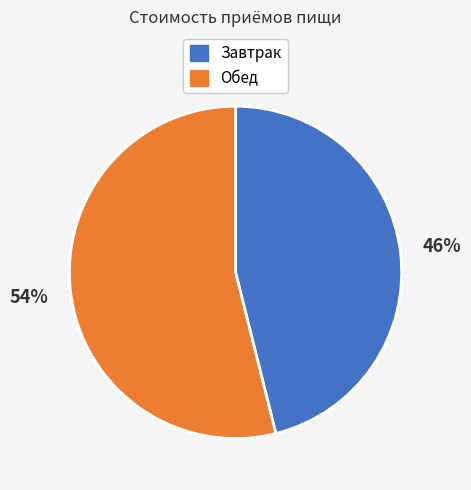

Is there a majority slice in this chart?

Yes